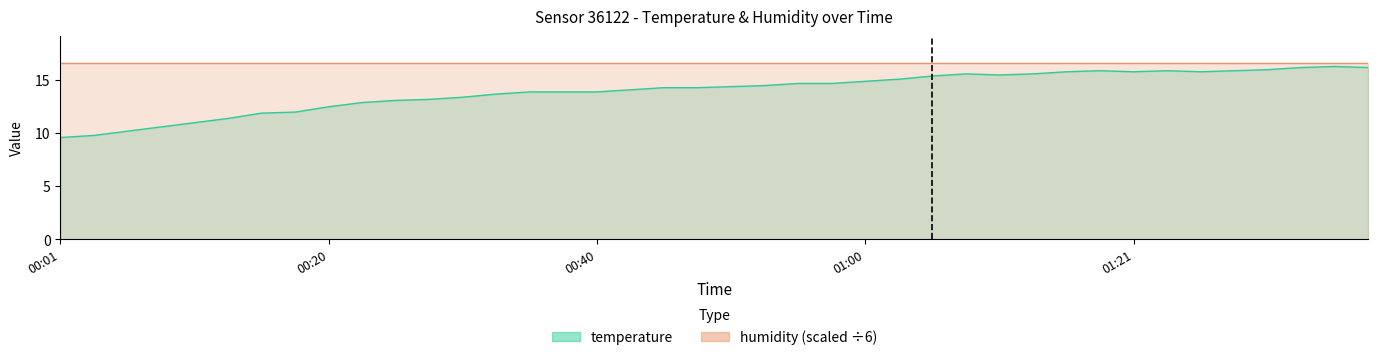

True or false: the data shows 15.8 at 01:26.

True